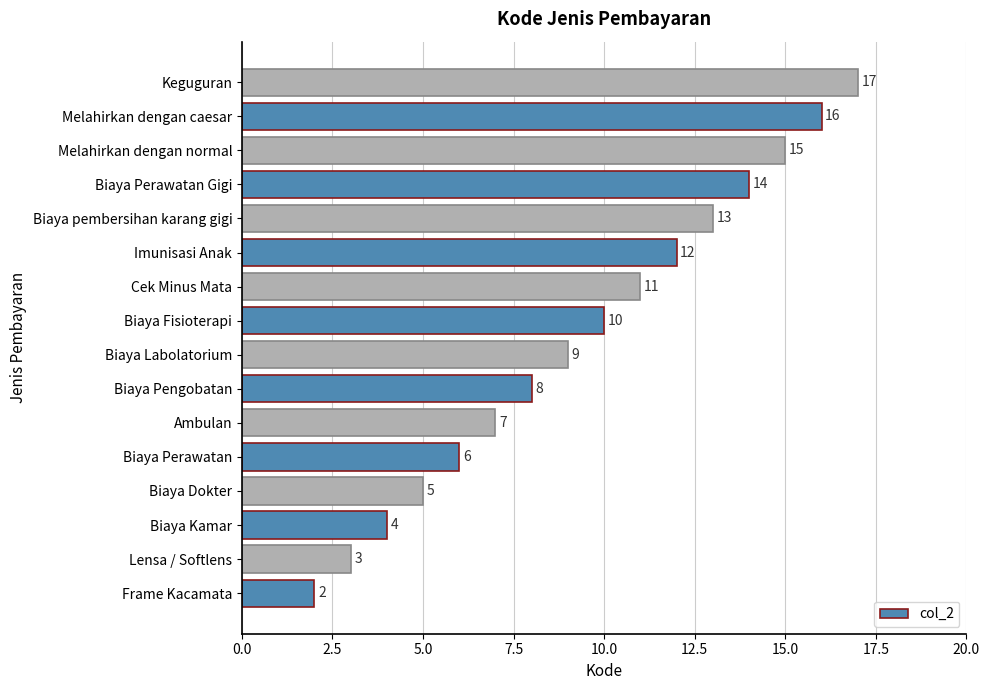

What is the sum of all values?

152